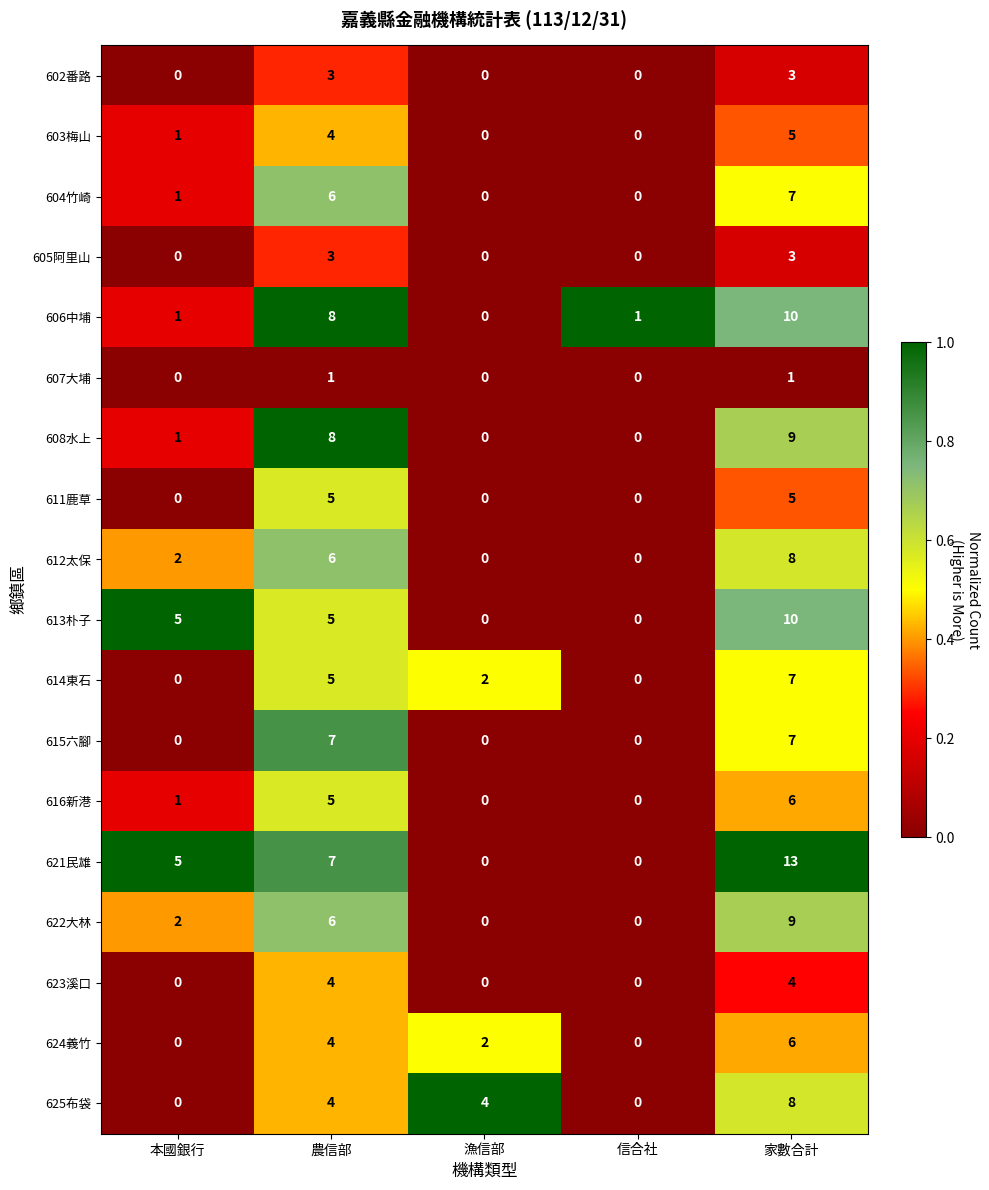

At which category does the chart reach its peak across all series?

家數合計